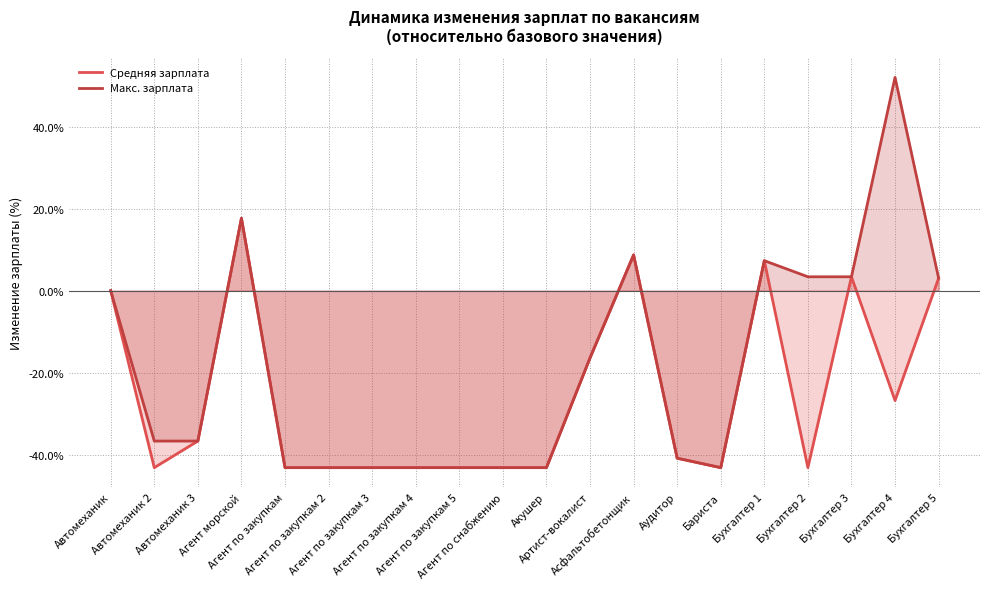

Which series has the widest spread of values?

Макс. зарплата